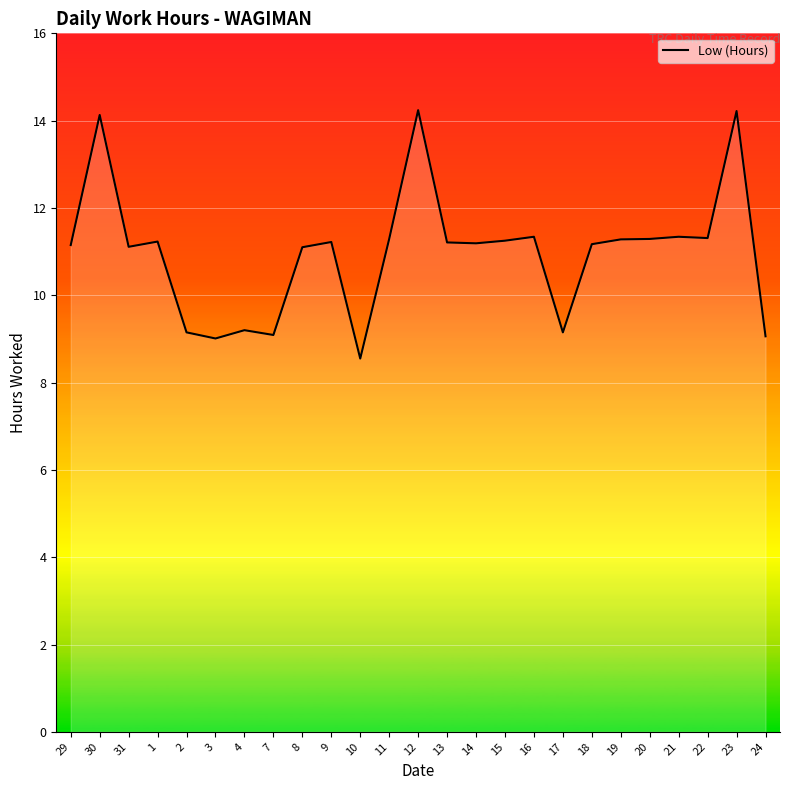

What is the difference between the maximum and minimum values?

5.7